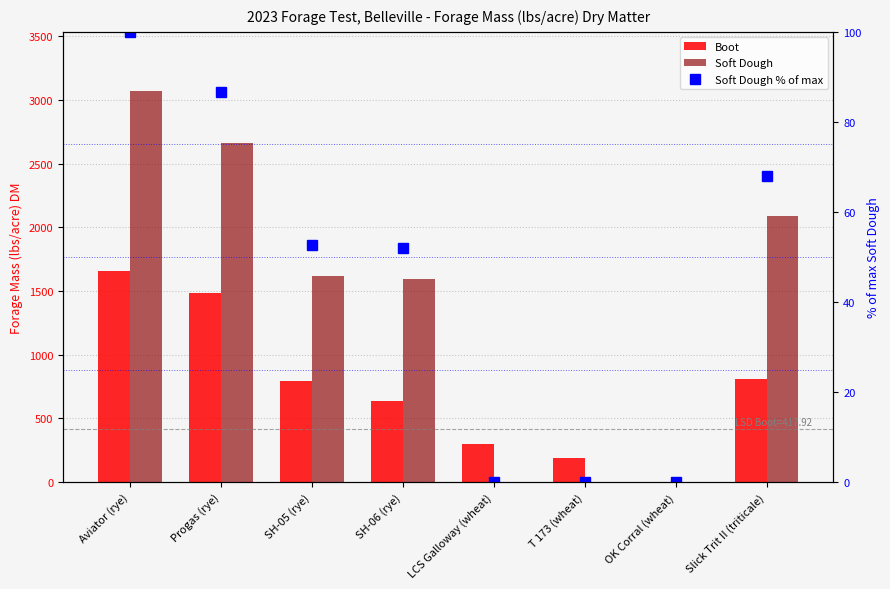

What is the difference between the maximum and second lowest values in the Soft Dough % of max series?

100.0